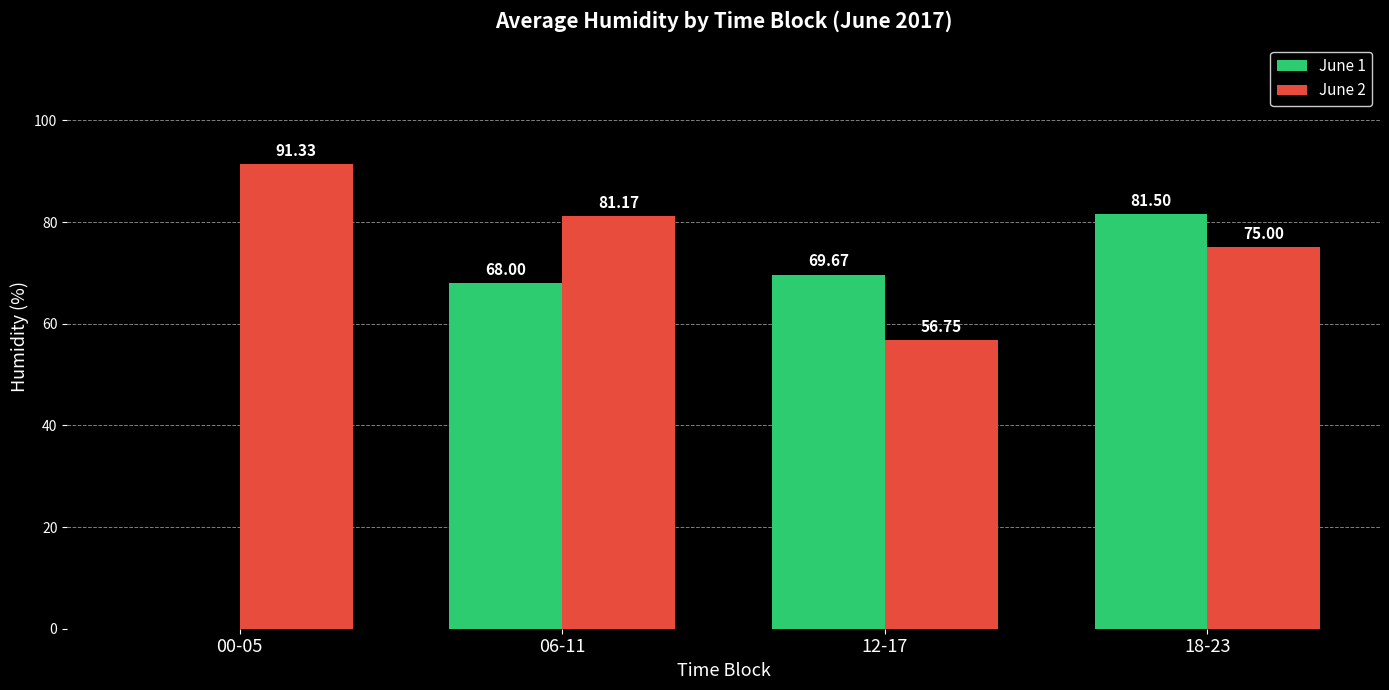

How many categories are shown in the chart?

4